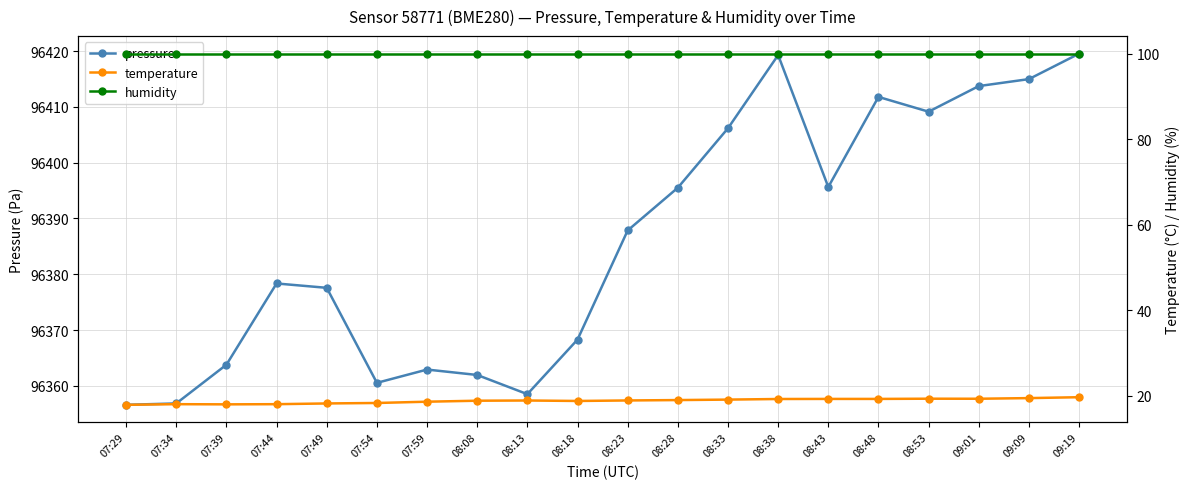

The value of pressure at 08:48 is 96411.8. True or false?

True